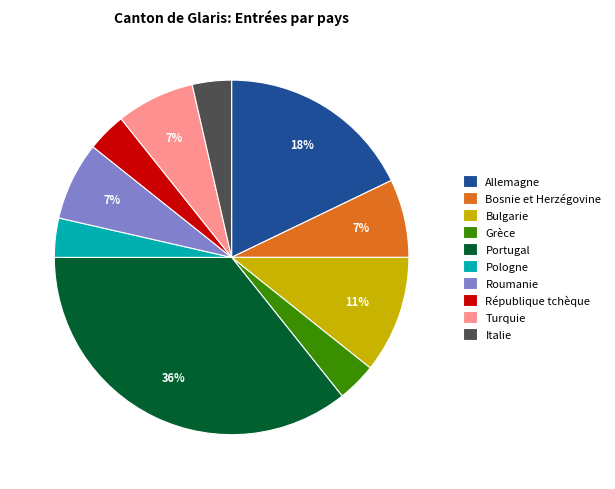

What percentage is the Turquie slice, to the nearest percent?

7%